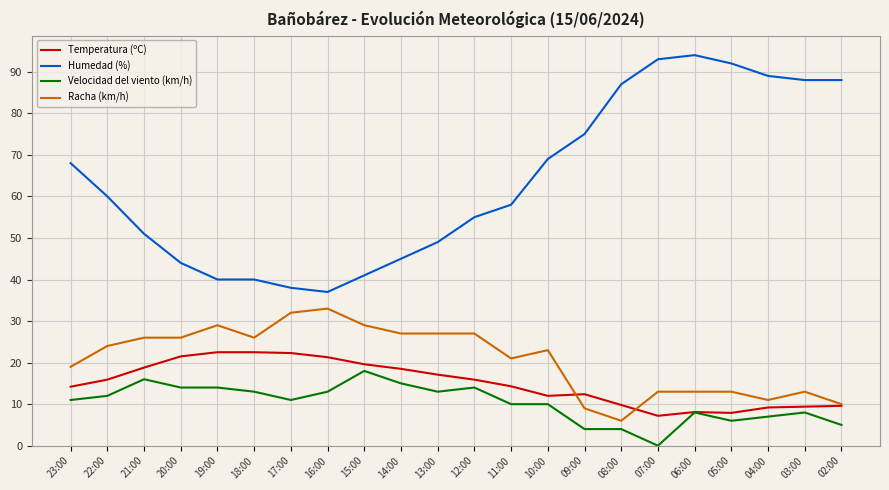

What is the difference between the highest and lowest values at 02:00?

83.0